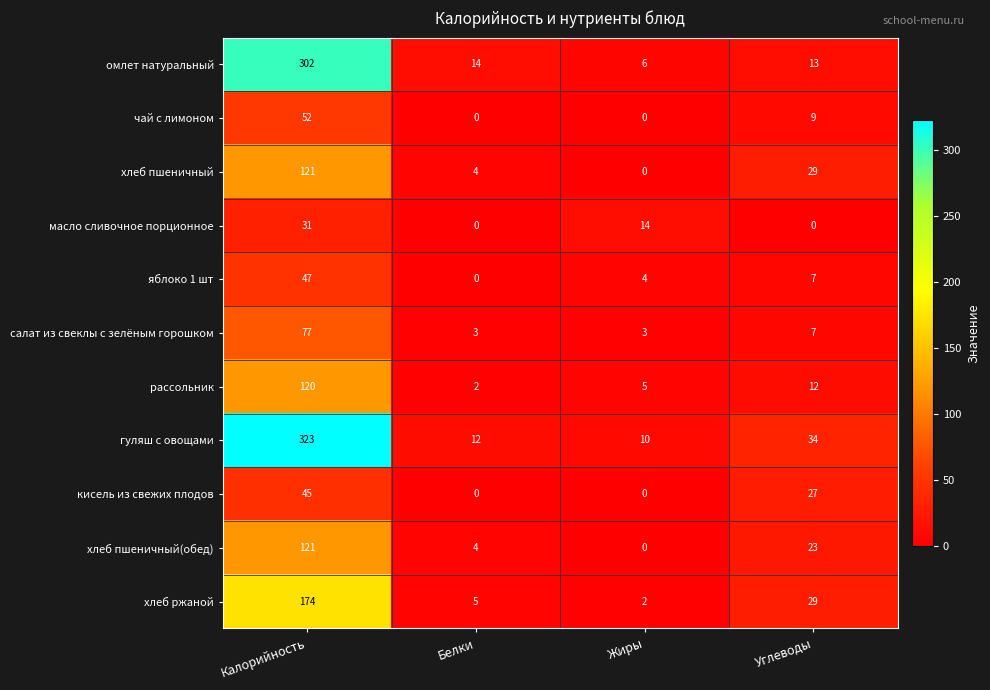

What is the total value across all series at Жиры?

44